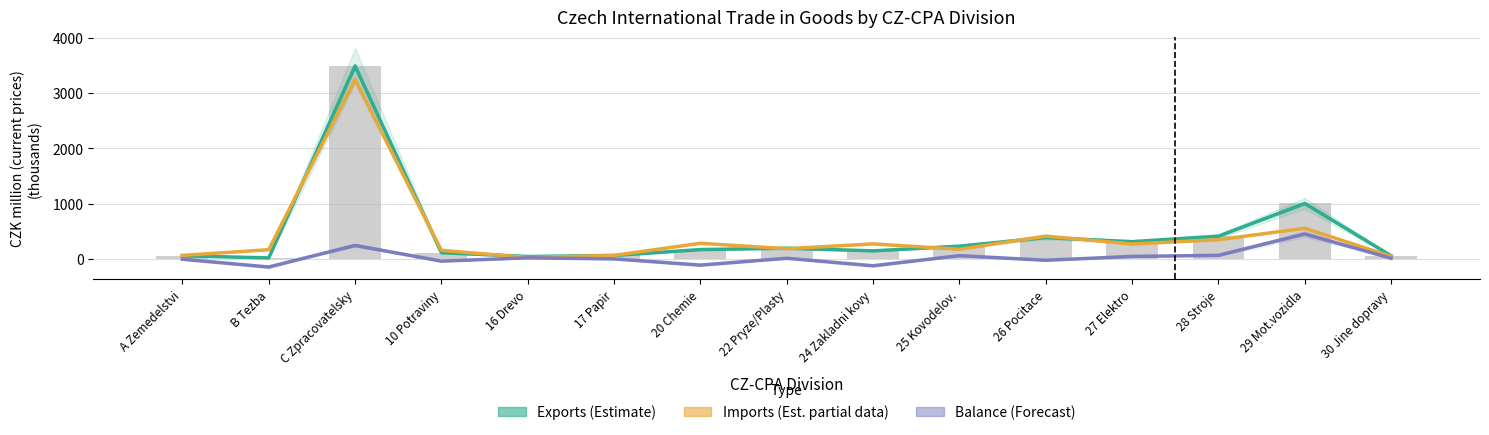

At which label is Imports (Est. partial data) closest to 1636?

29 Mot.vozidla